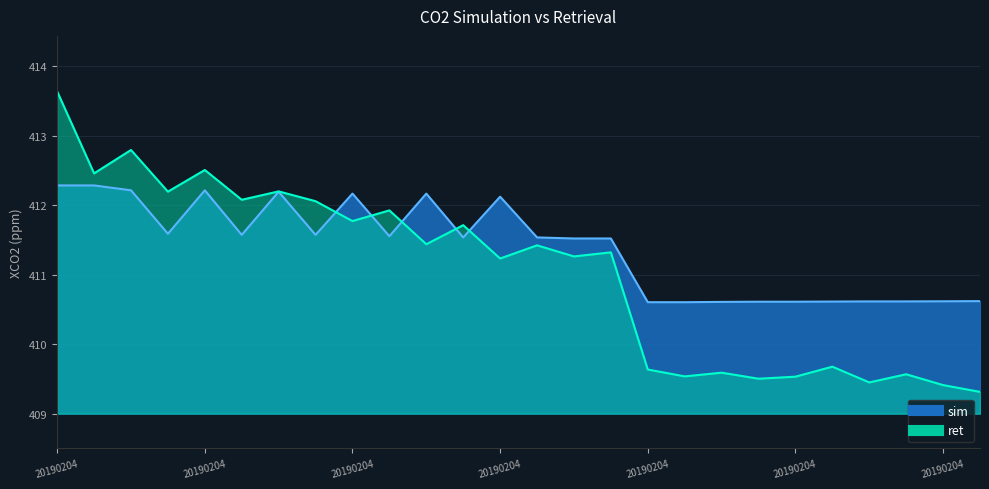

How many times do sim and ret cross each other?

5